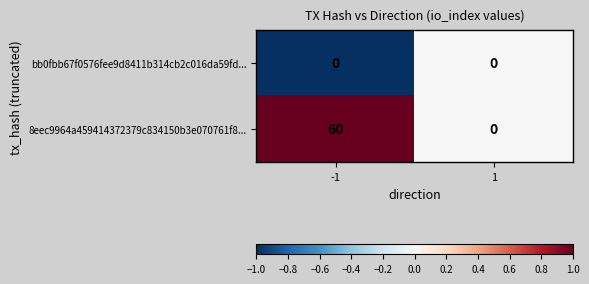

Reading right to left, what are all the values shown in this chart?

bb0fbb67f0576fee9d8411b314cb2c016da59fd...: 0	0
8eec9964a459414372379c834150b3e070761f8...: 0	60